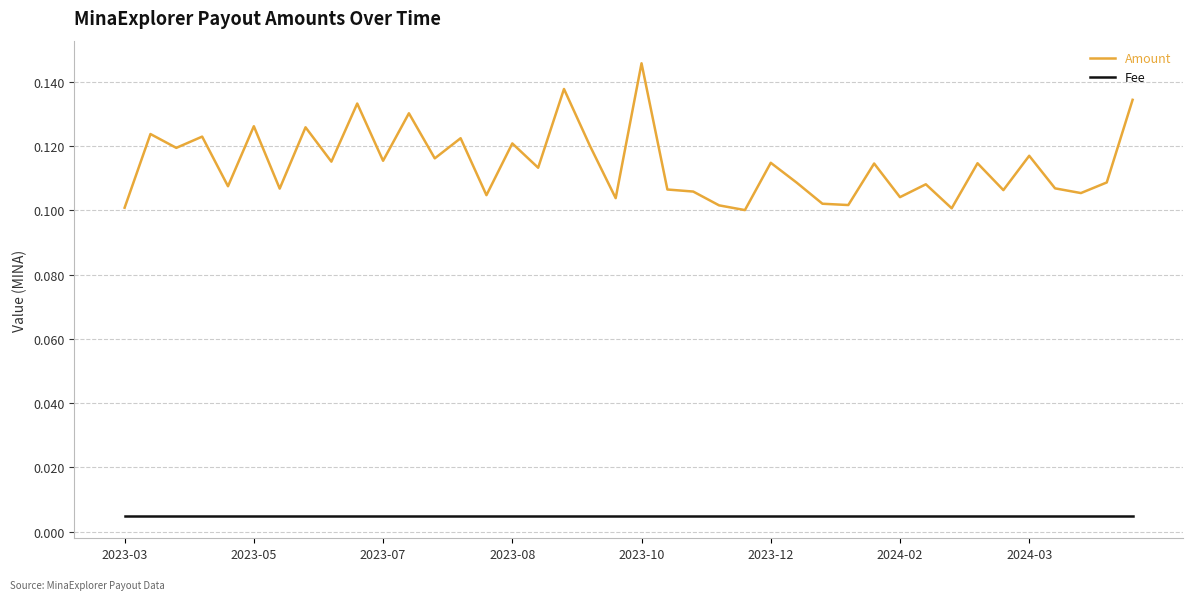

Which series has the largest range (max minus min)?

Amount